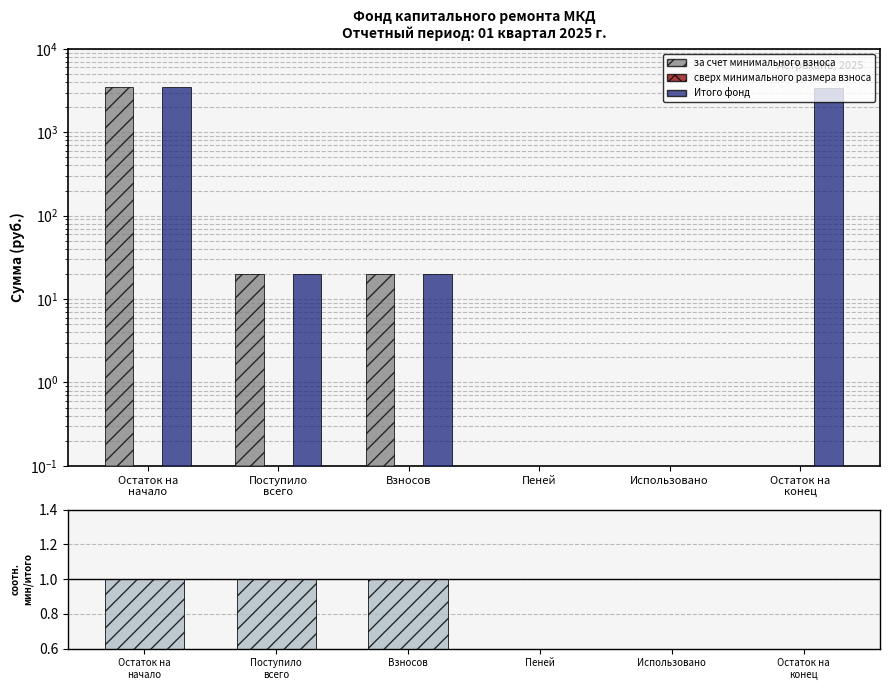

Which series changed the most between Остаток на
начало and Взносов?

за счет минимального взноса